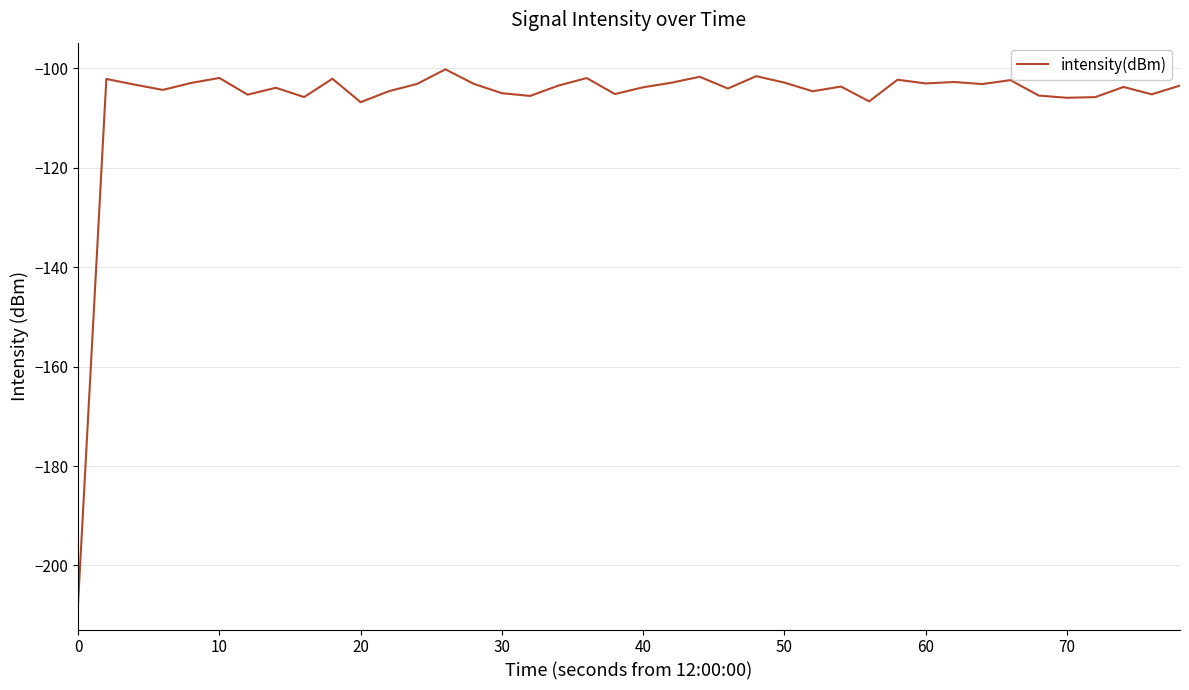

What is the average value?

-106.3